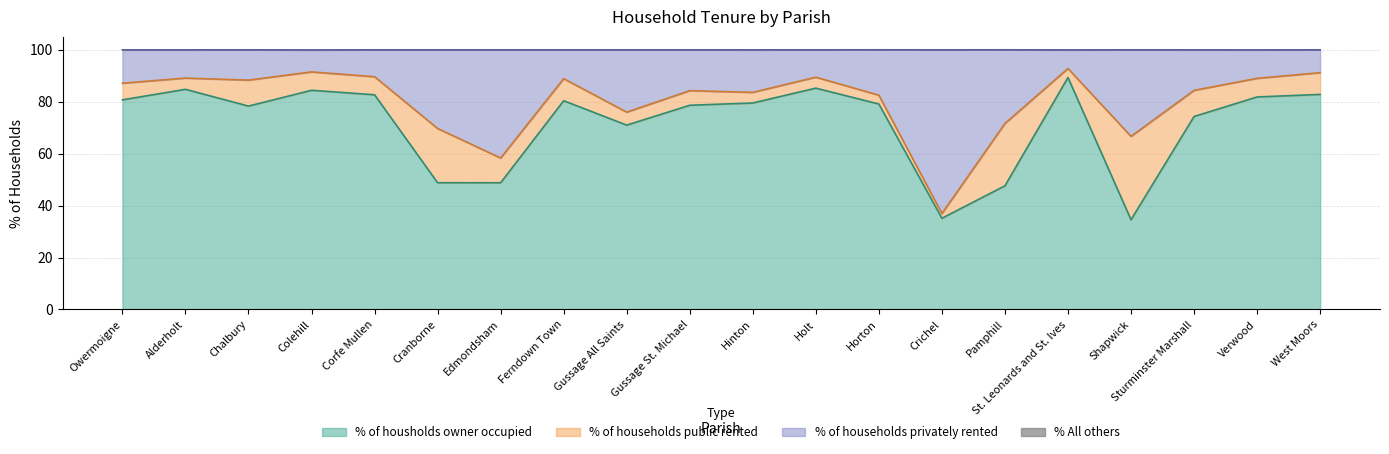

Which series has the widest spread of values?

% of households privately rented